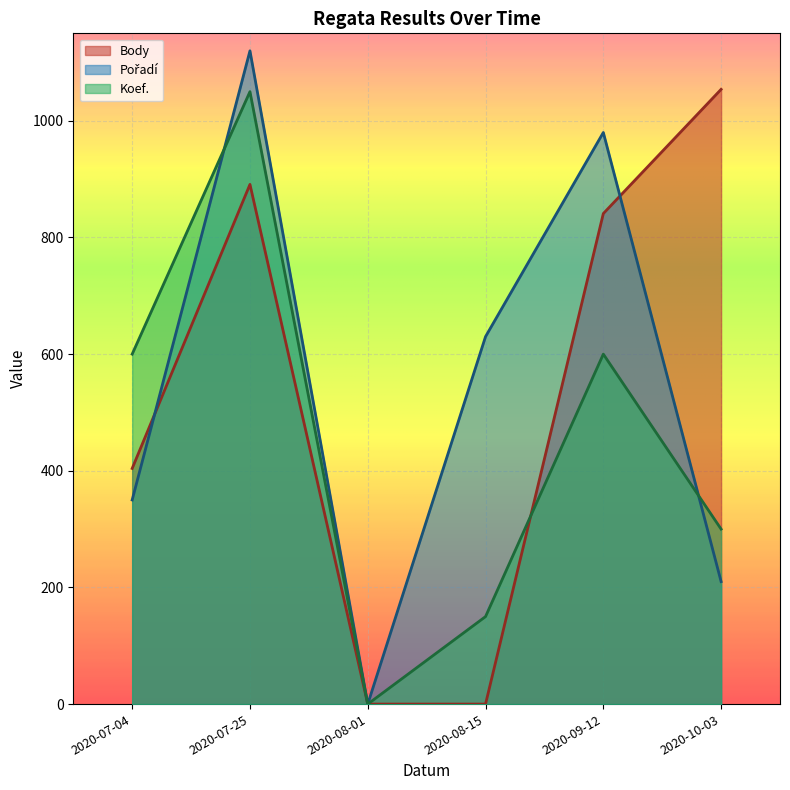

Which series has the largest total across all categories?

Pořadí